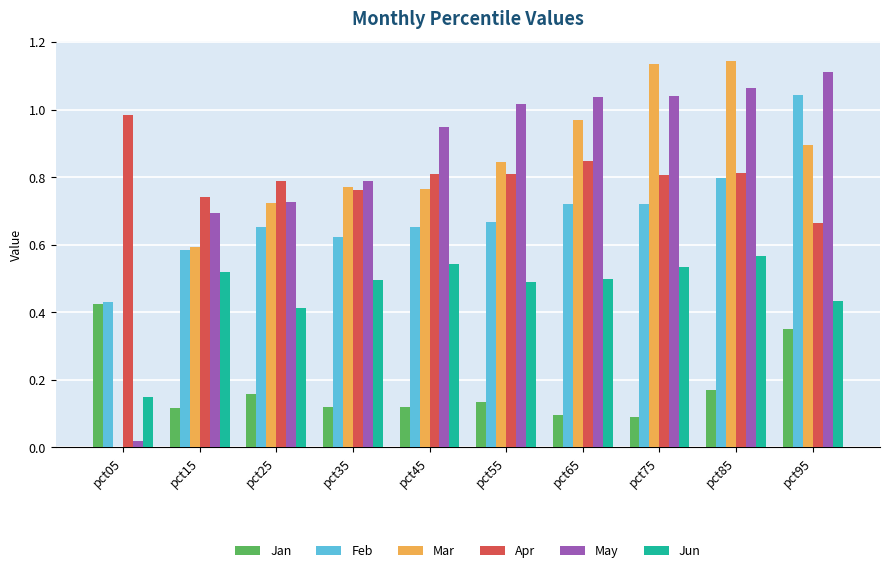

True or false: Mar has a value of 1.1 at pct85.

True